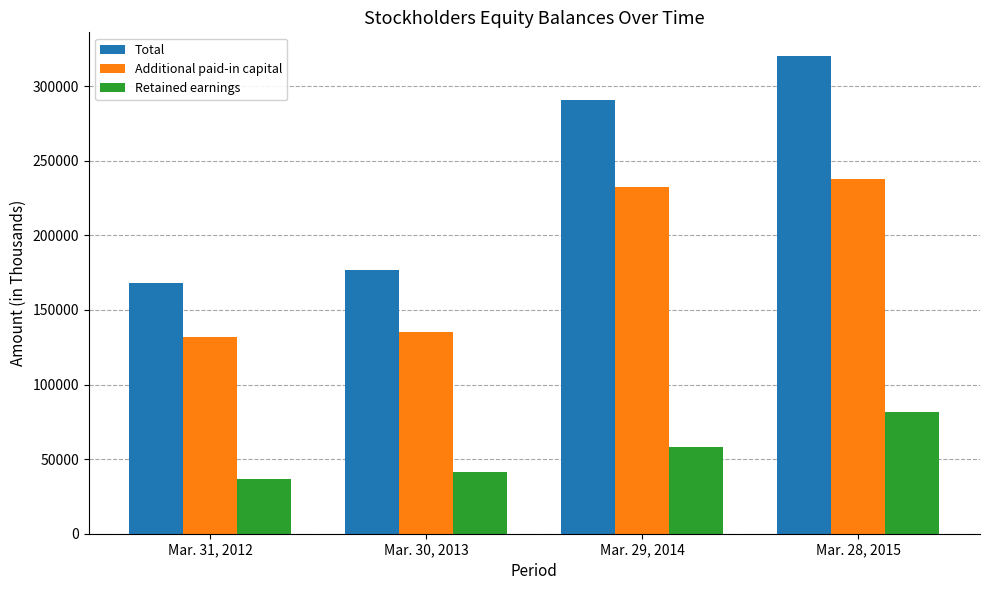

What is the value of the Retained earnings bar at the 4th from the left?

81645